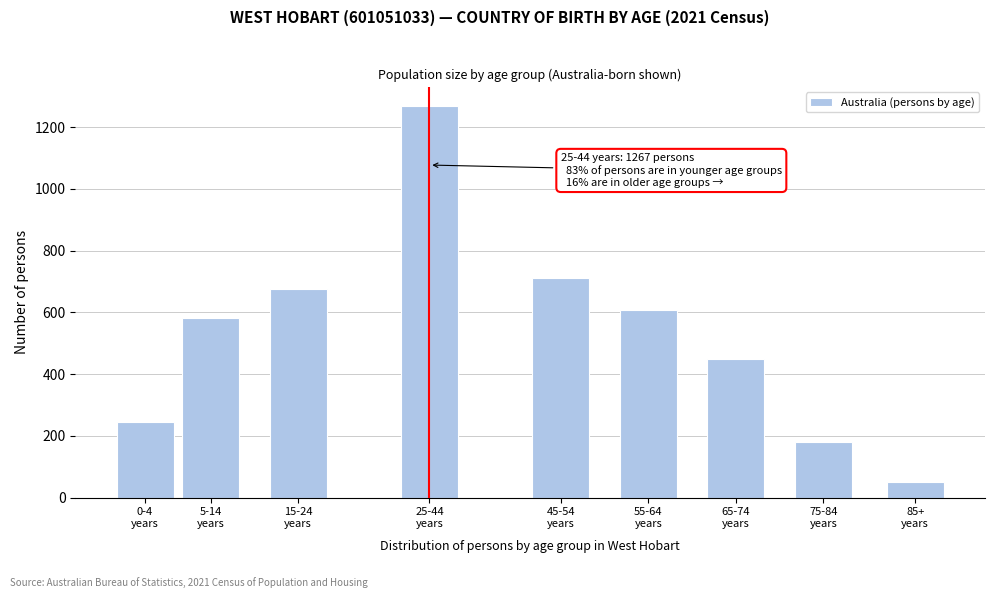

Reading right to left, list all the values displayed in this chart.

51	180	449	606	710	1267	675	581	244